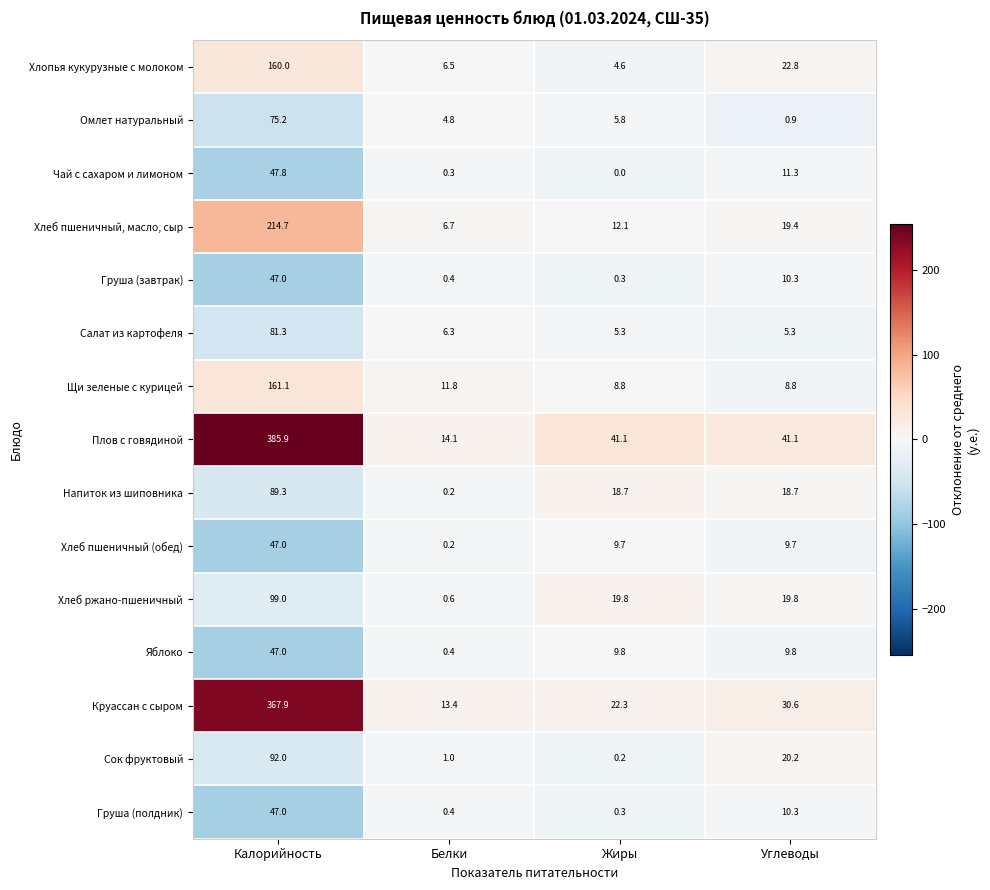

What is the greatest value displayed?

385.9